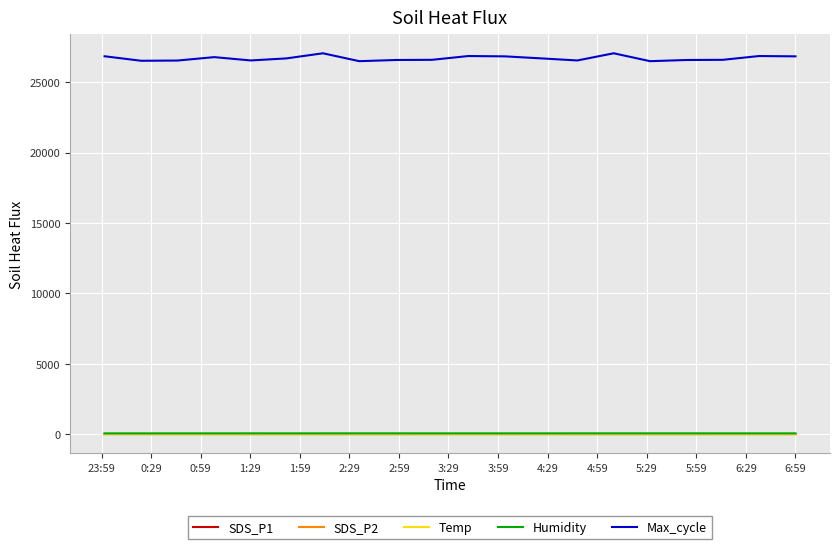

Which series has the largest range (max minus min)?

Max_cycle